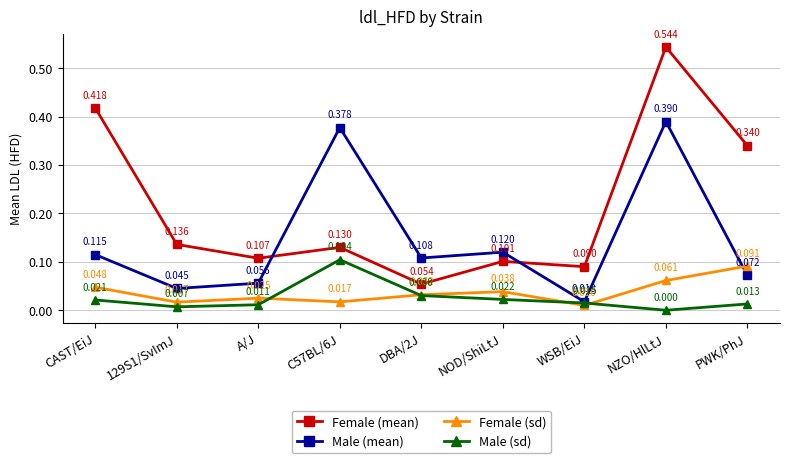

True or false: Male (sd) and Male (mean) intersect in this chart.

False